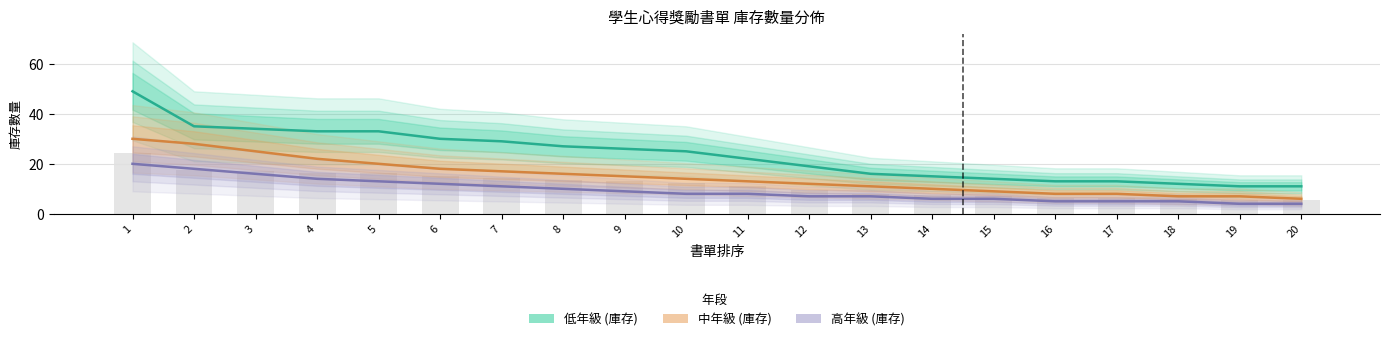

The value of 高年級 (庫存) at 13 is 7. True or false?

True